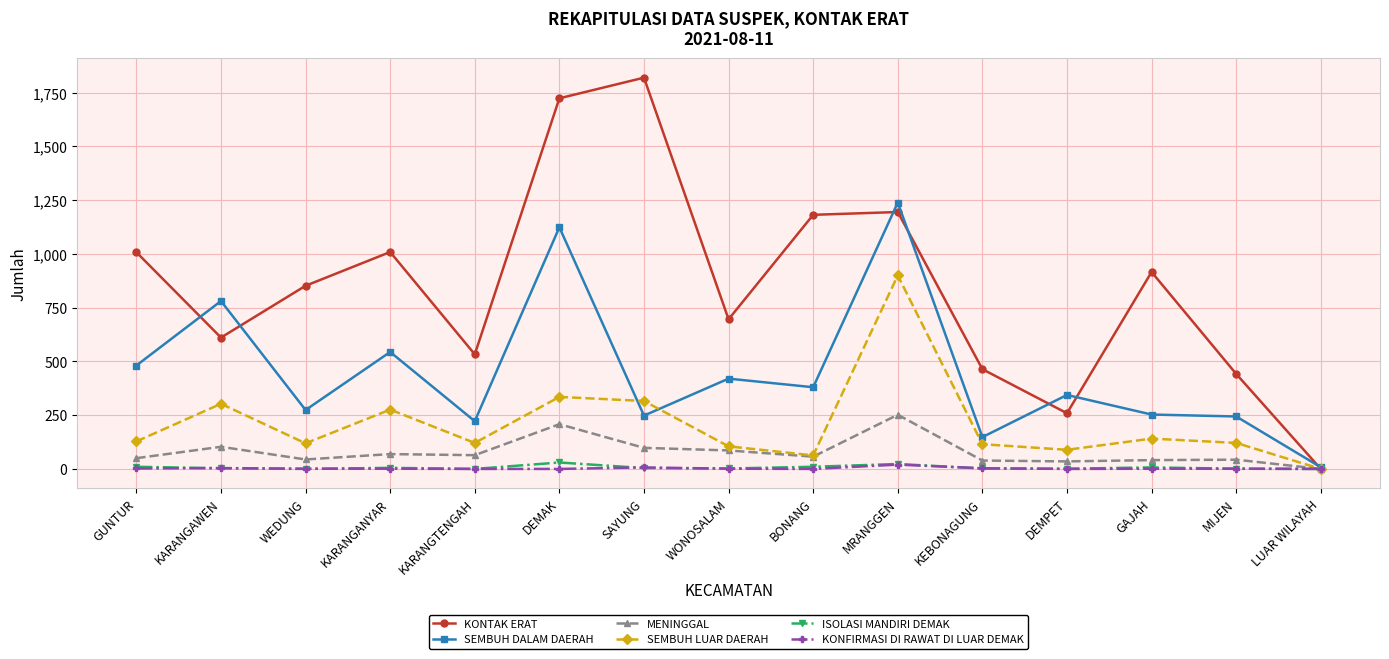

What is the value of the SEMBUH DALAM DAERAH point at the 13th from the left?

253